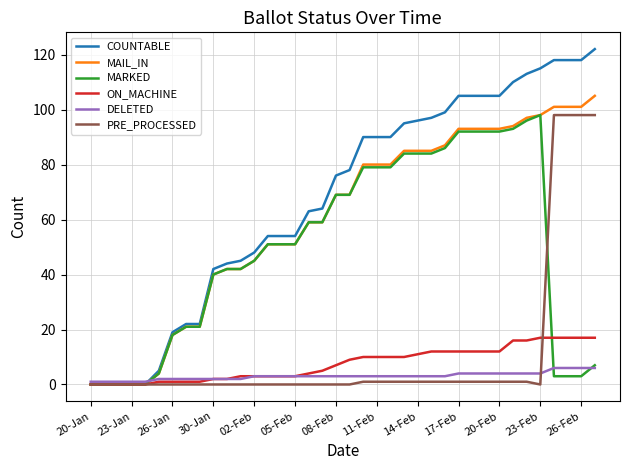

Which series has the widest spread of values?

COUNTABLE